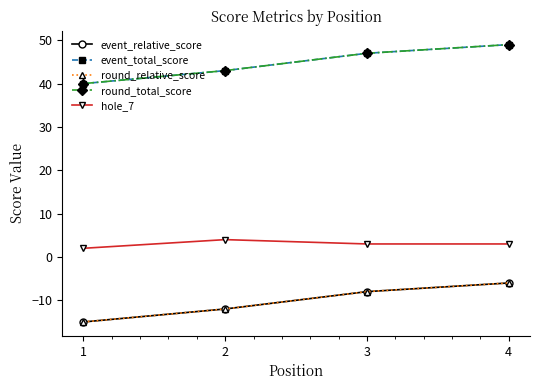

Is this an area chart (filled region under the line)?

No